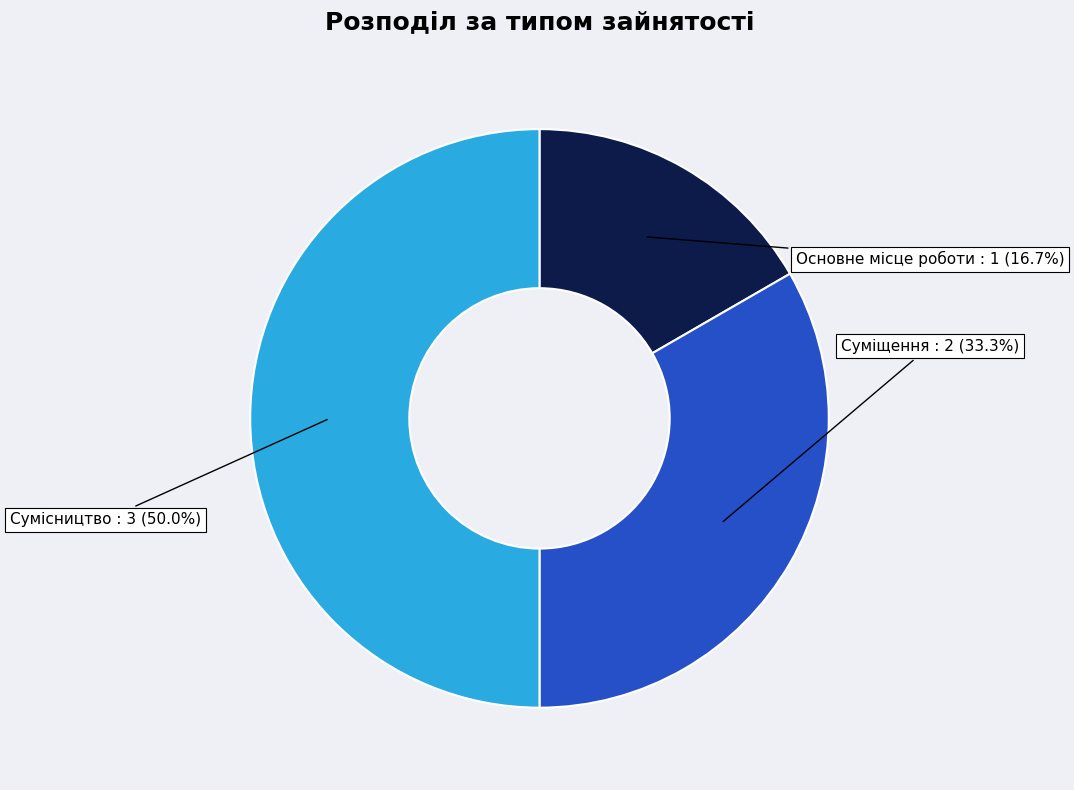

Between Основне місце роботи and Суміщення, which is larger?

Суміщення